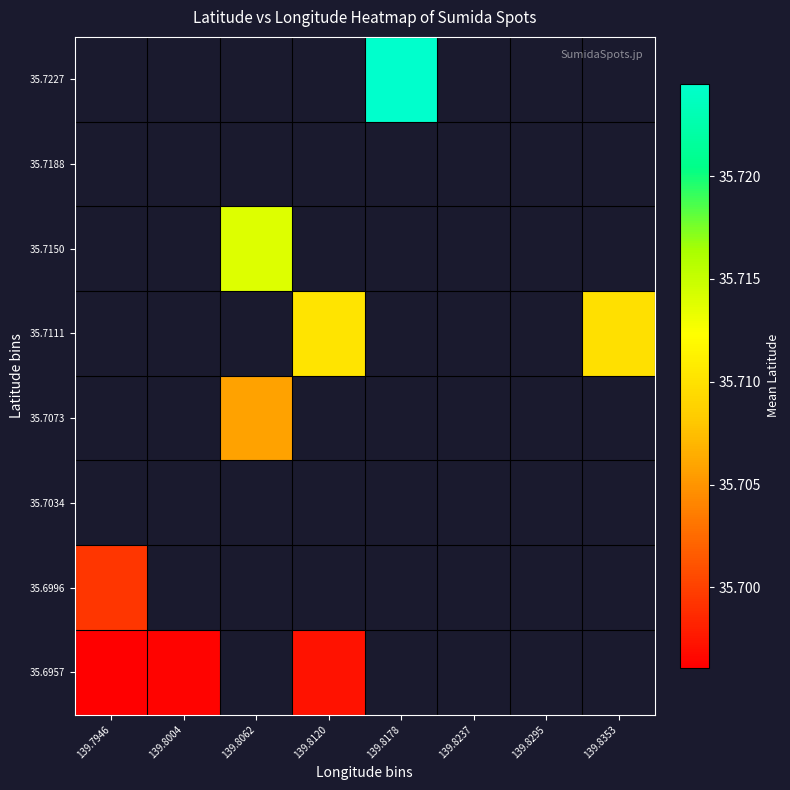

At how many categories does at least one series exceed 35?

6